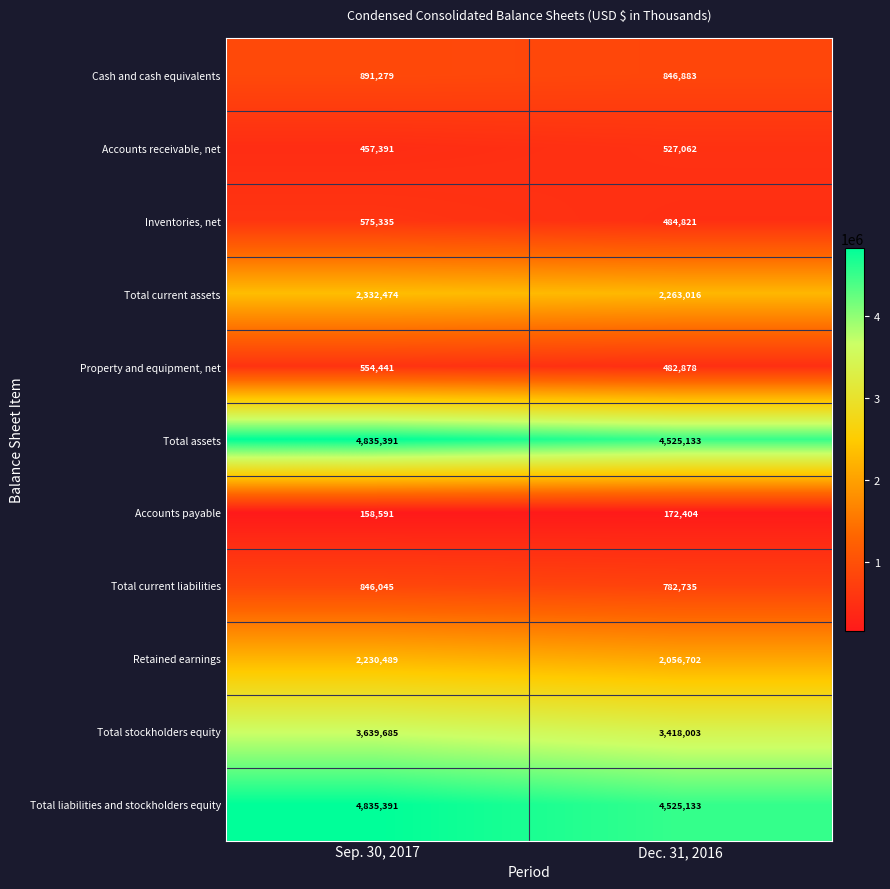

Reading left to right, list all the values displayed in this chart.

Cash and cash equivalents: 891279	846883
Accounts receivable, net: 457391	527062
Inventories, net: 575335	484821
Total current assets: 2332474	2263016
Property and equipment, net: 554441	482878
Total assets: 4835391	4525133
Accounts payable: 158591	172404
Total current liabilities: 846045	782735
Retained earnings: 2230489	2056702
Total stockholders equity: 3639685	3418003
Total liabilities and stockholders equity: 4835391	4525133